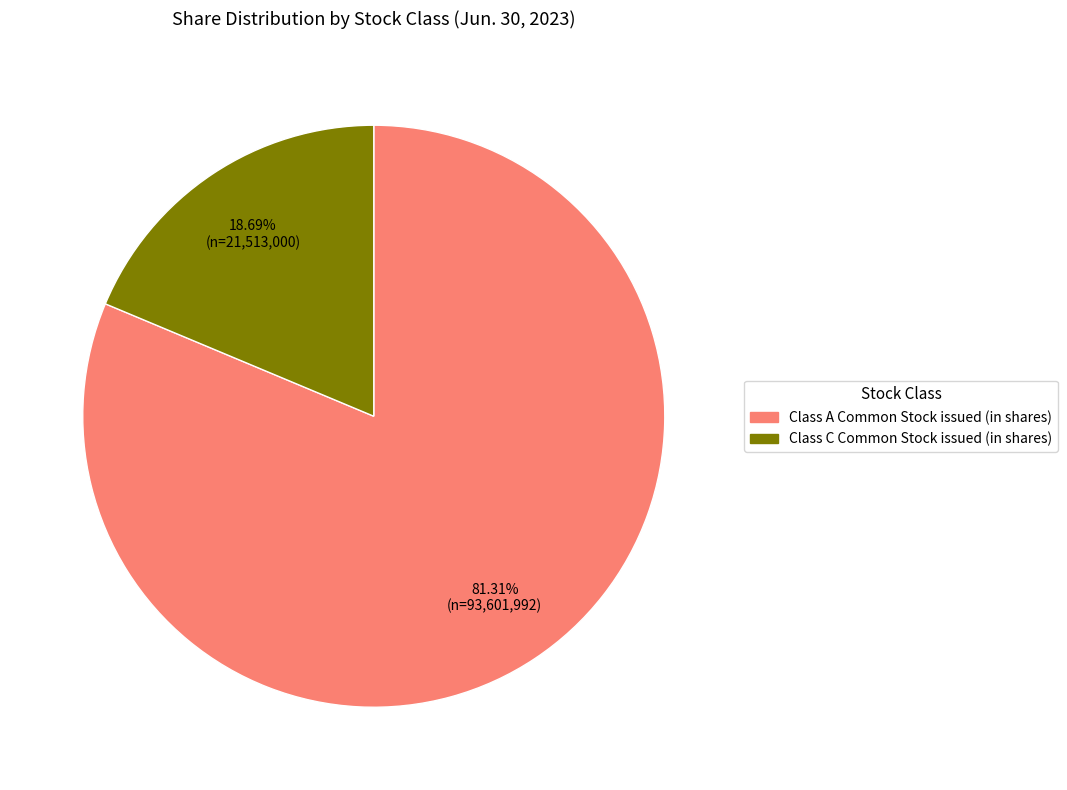

Is there any slice that represents more than half of the pie?

Yes